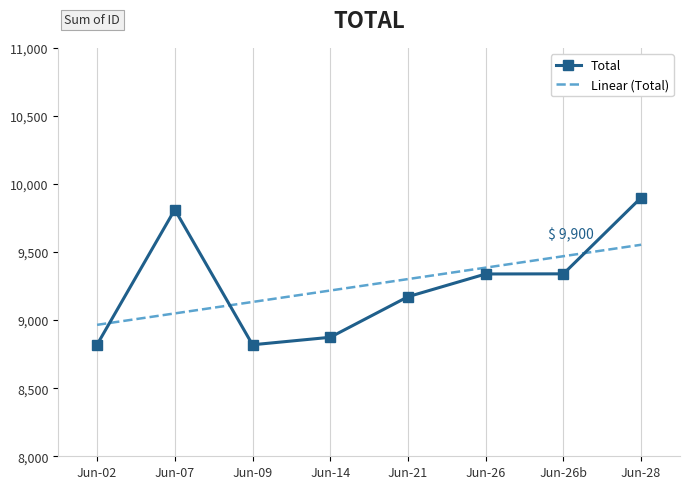

True or false: Total has more than 0 points higher than both neighbors.

True